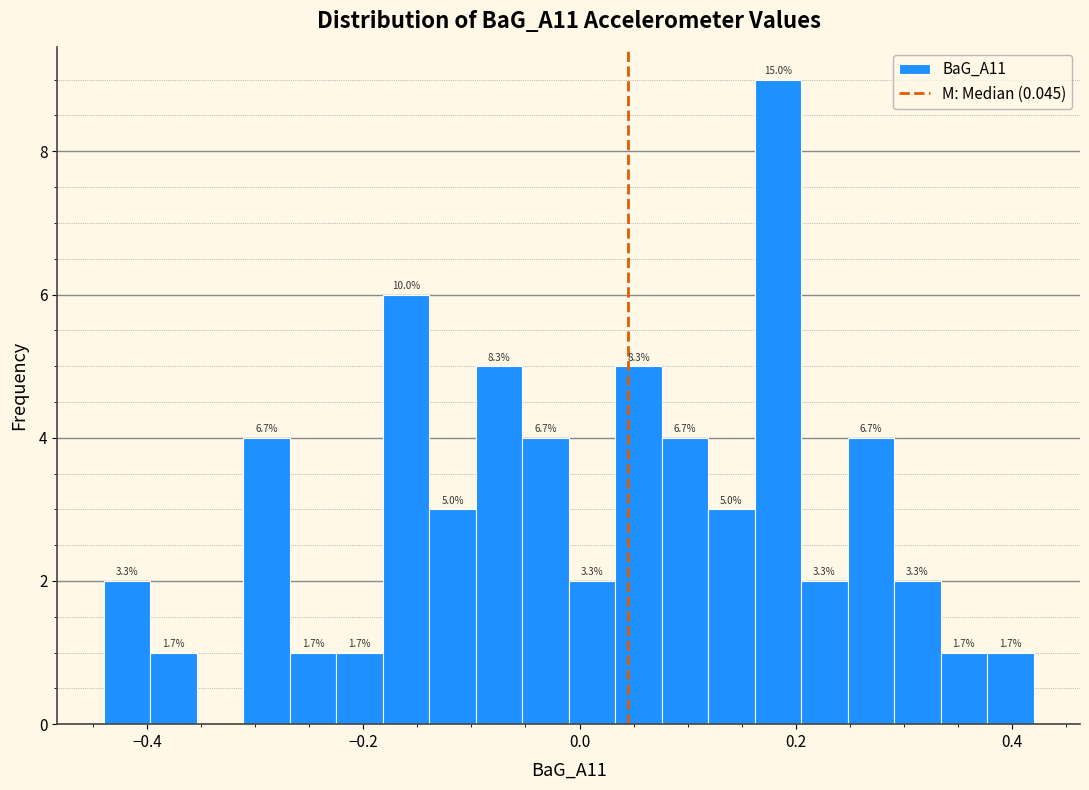

Read against the x-axis, roughly where is the centre of the tallest bar?

0.18